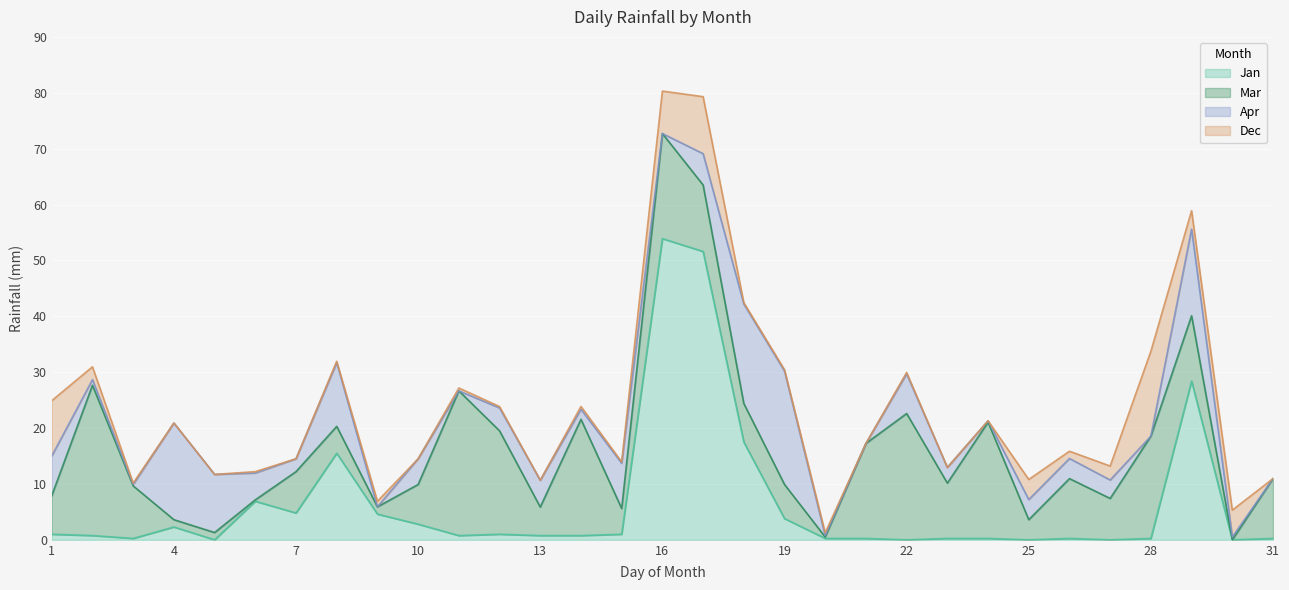

At which label is Apr closest to 10?

5